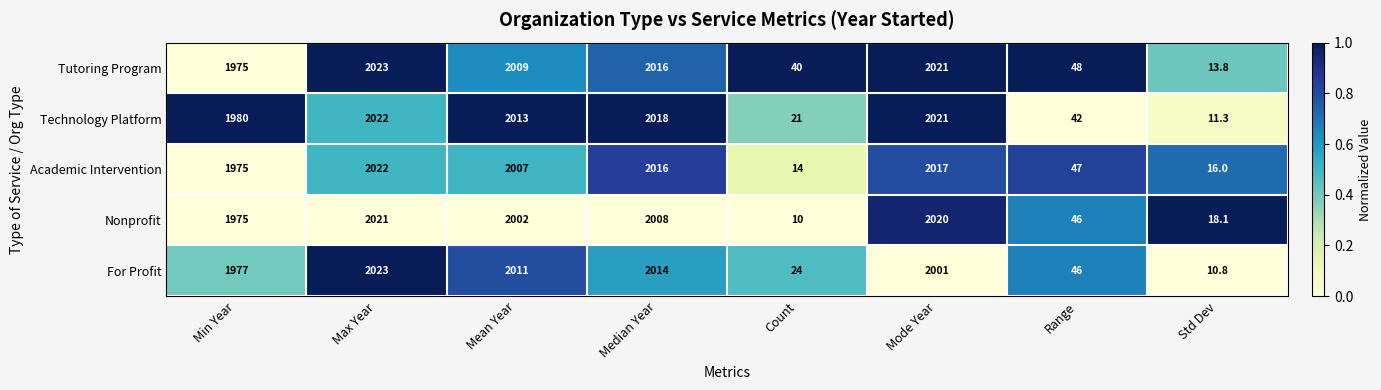

The Tutoring Program series shows 2016.0 at Median Year. True or false?

True